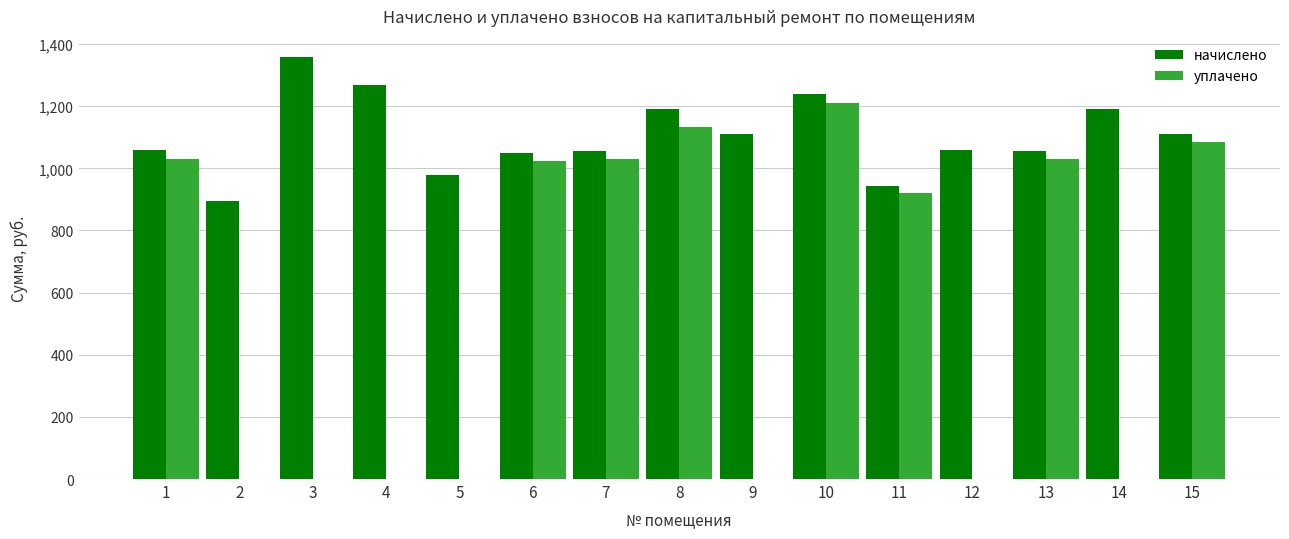

What is the total value across all series at 4?

1268.3